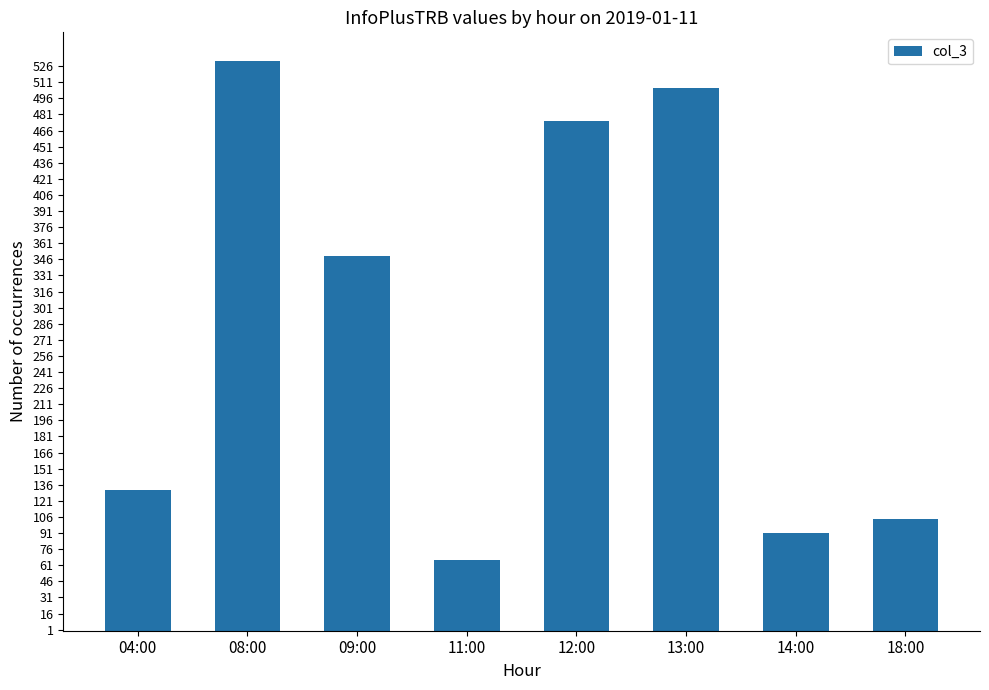

What is the minimum value shown in the chart?

66